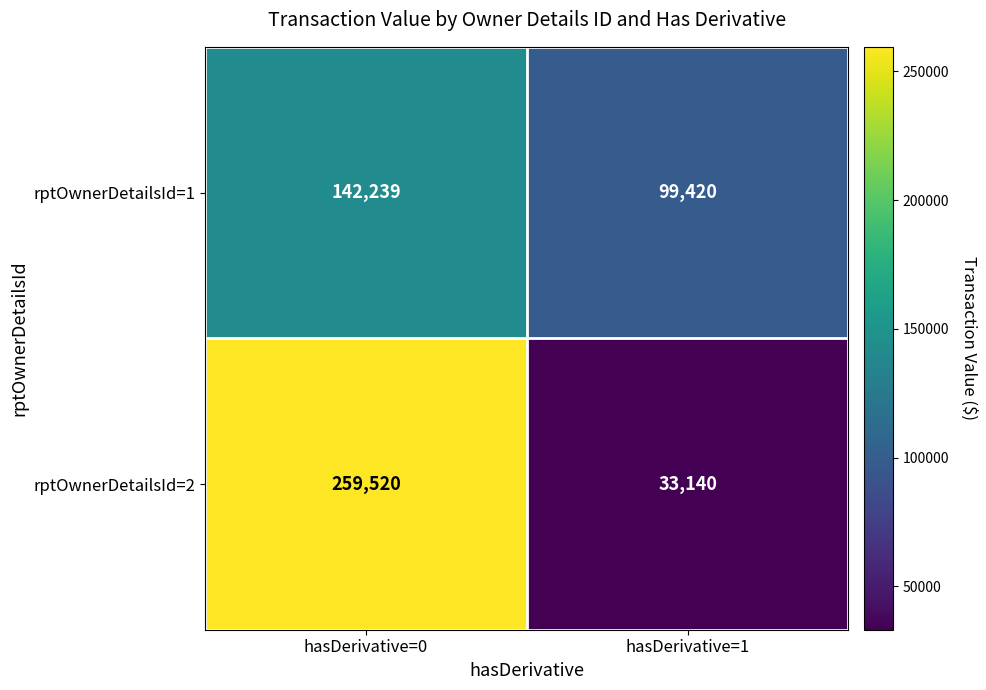

Which series changed the most between hasDerivative=0 and hasDerivative=1?

rptOwnerDetailsId=2